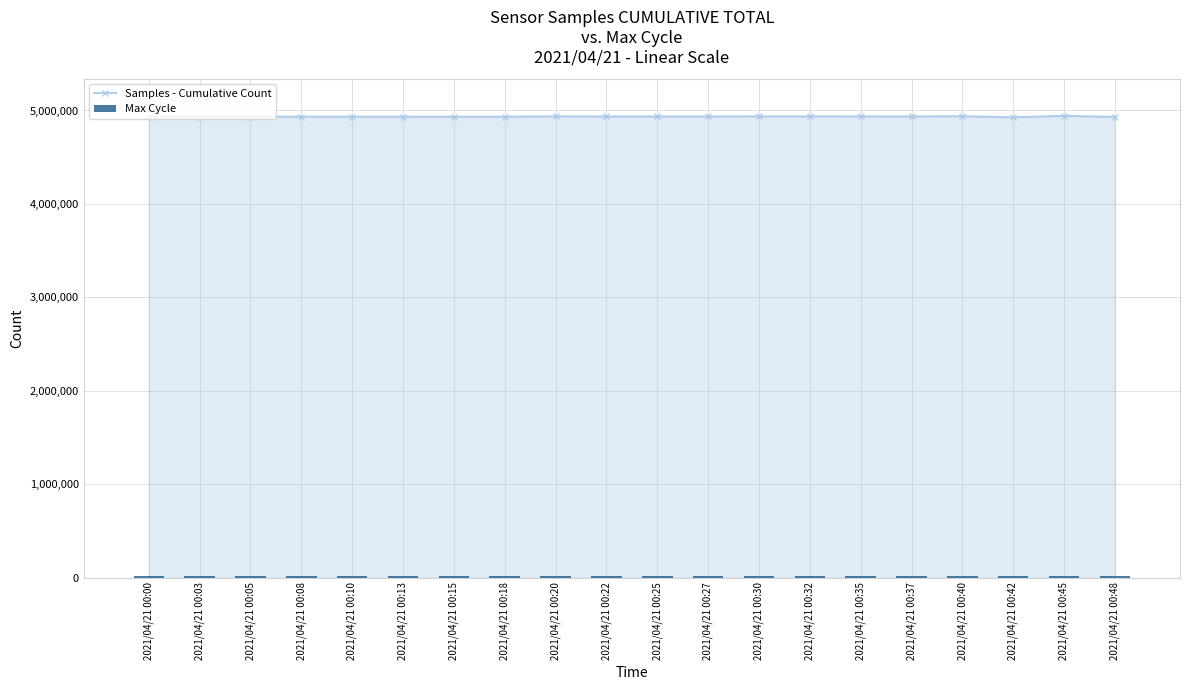

Rank the series at 2021/04/21 00:32 from lowest to highest value.

Max Cycle, Samples - Cumulative Count